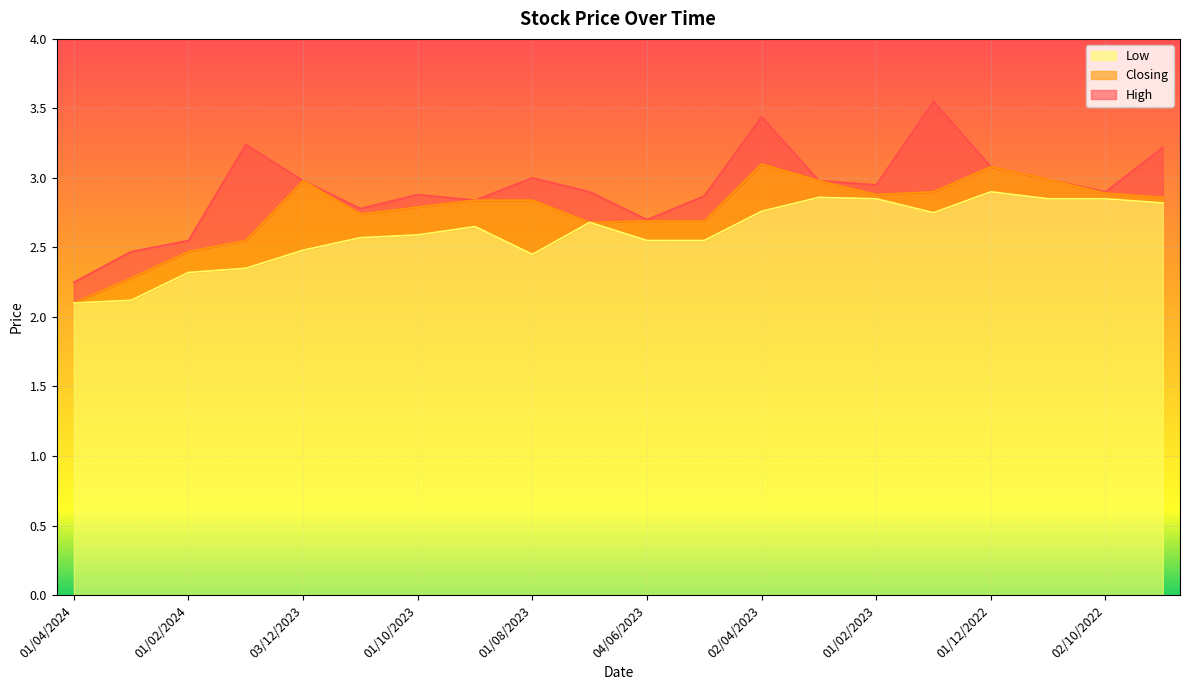

True or false: High and Low intersect in this chart.

False